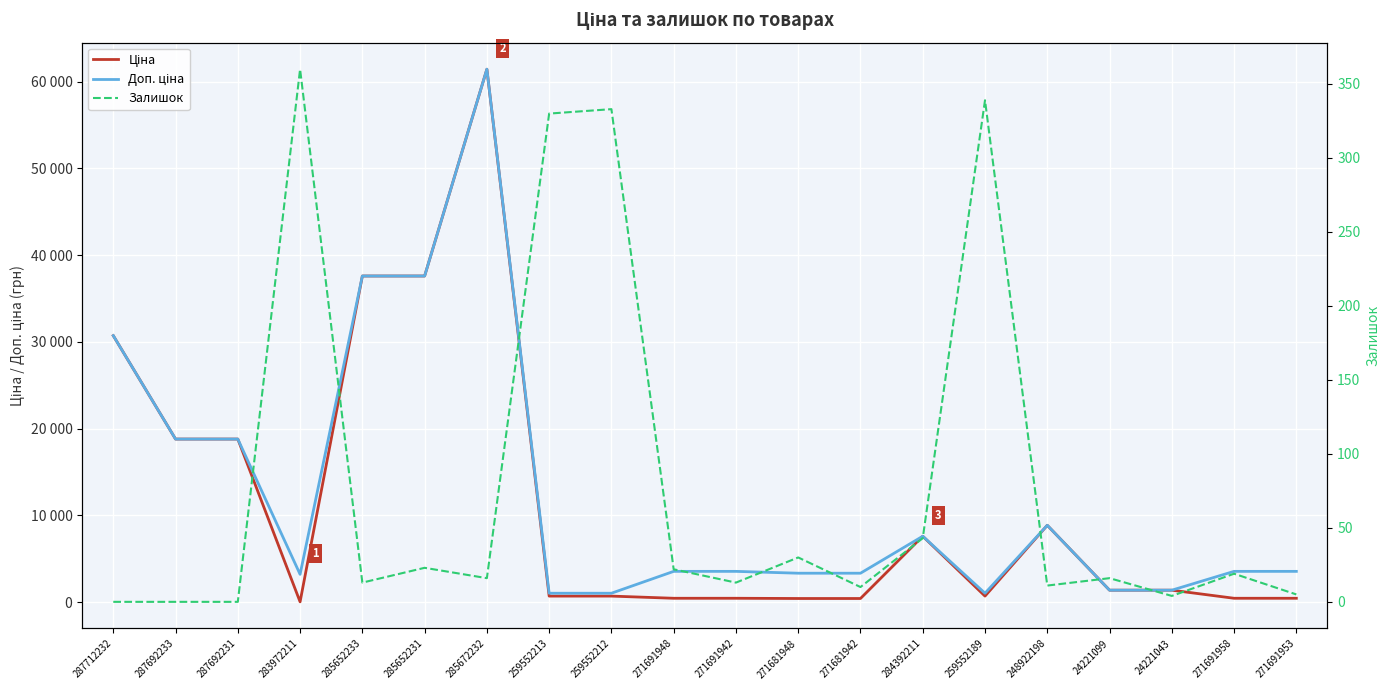

What position from the left is 285672232?

7